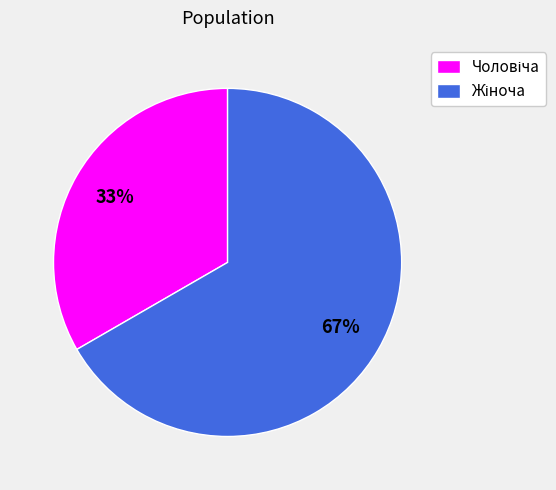

Is there a majority slice in this chart?

Yes